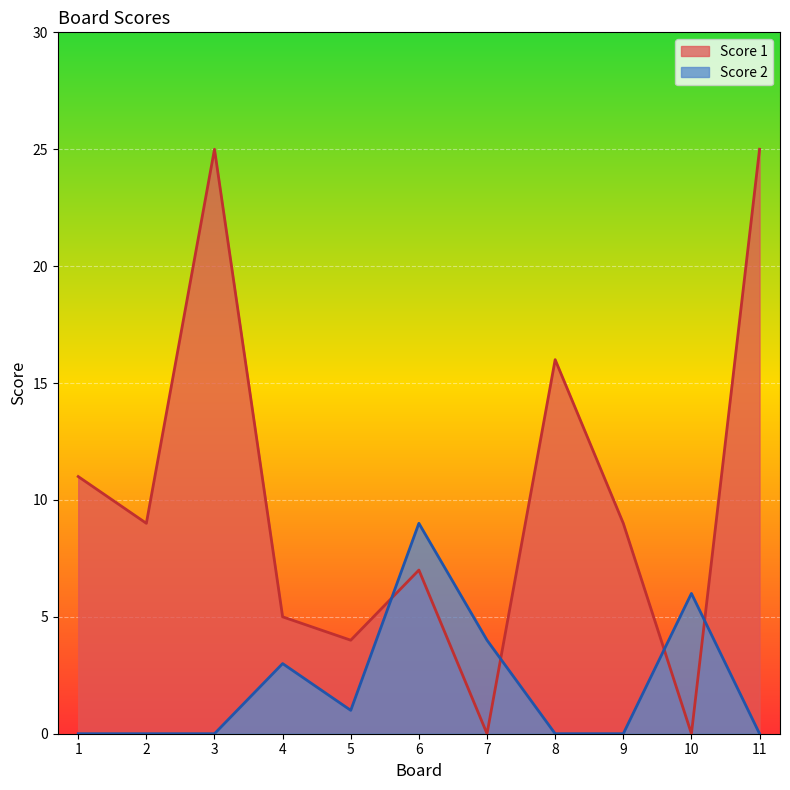

What is the difference between the maximum and minimum values in the Score 2 series?

9